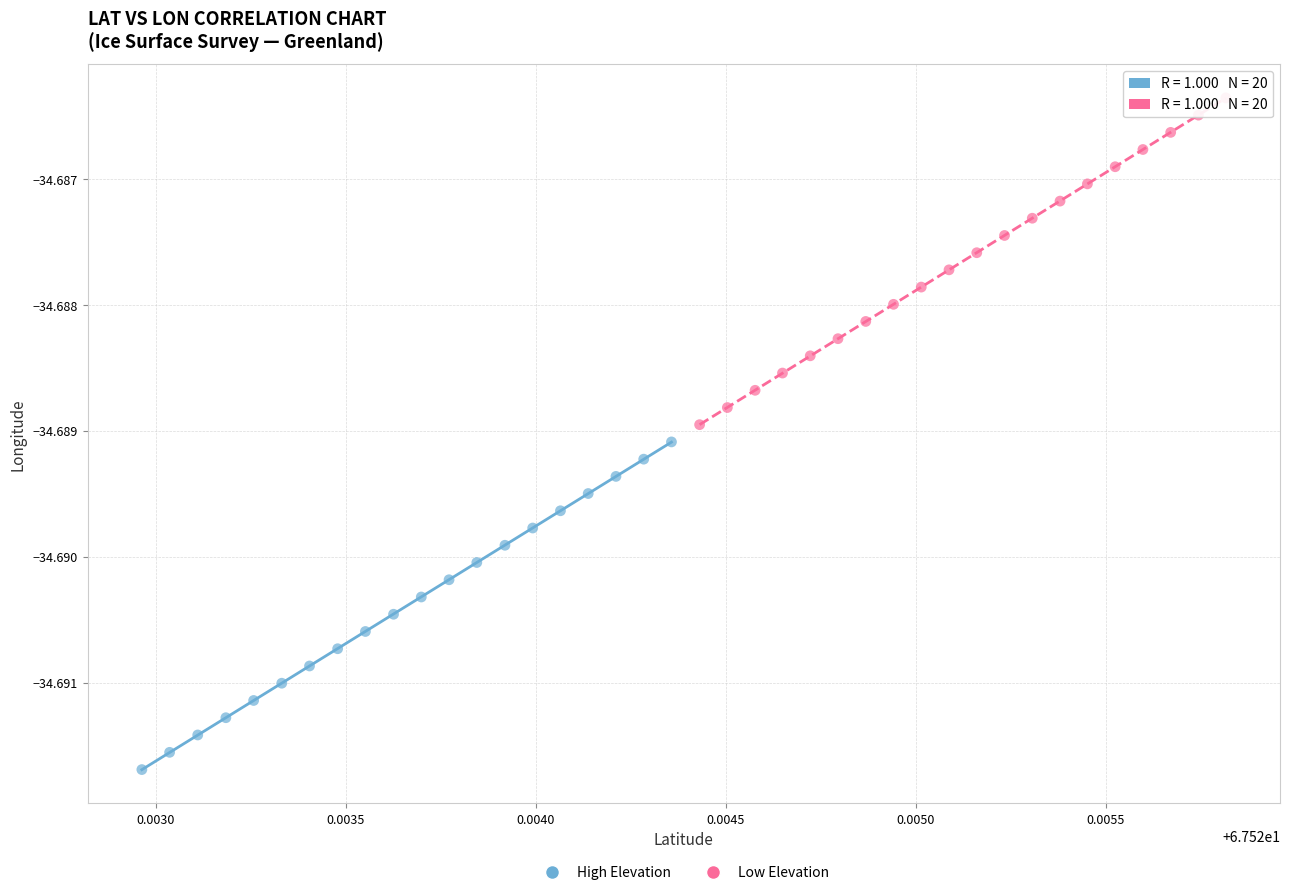

Which series contains the highest Y value?

Low Elevation